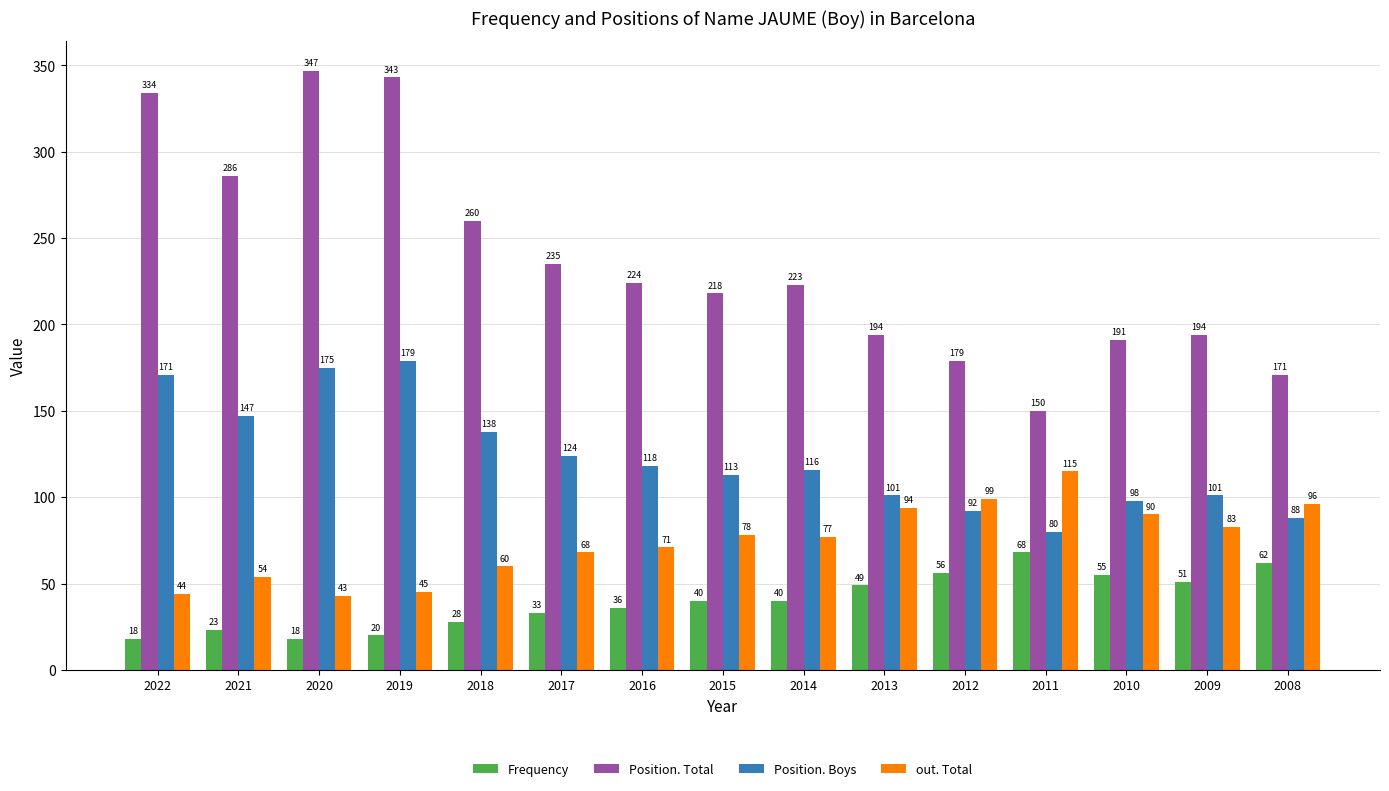

At which label does Position. Boys first exceed 116?

2022